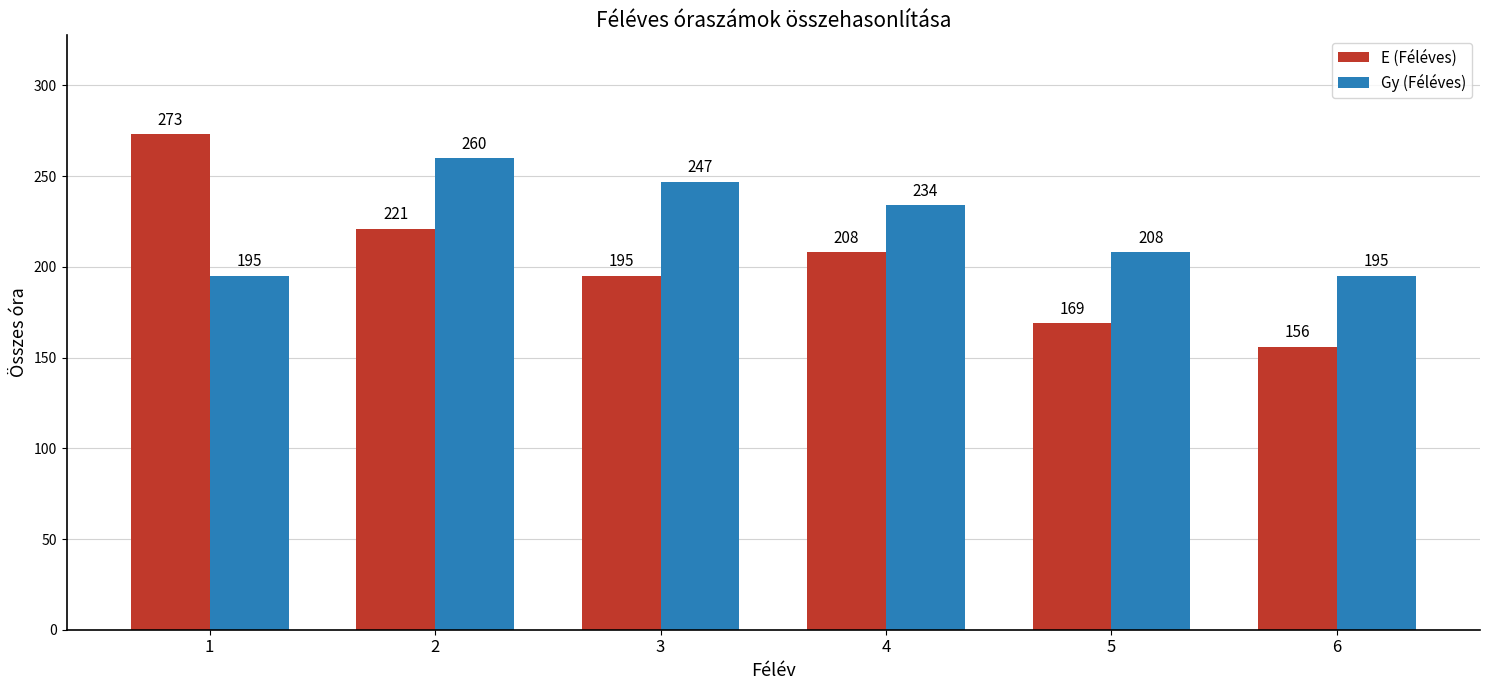

Reading right to left, transcribe all the data shown in this chart.

E (Féléves): 156	169	208	195	221	273
Gy (Féléves): 195	208	234	247	260	195